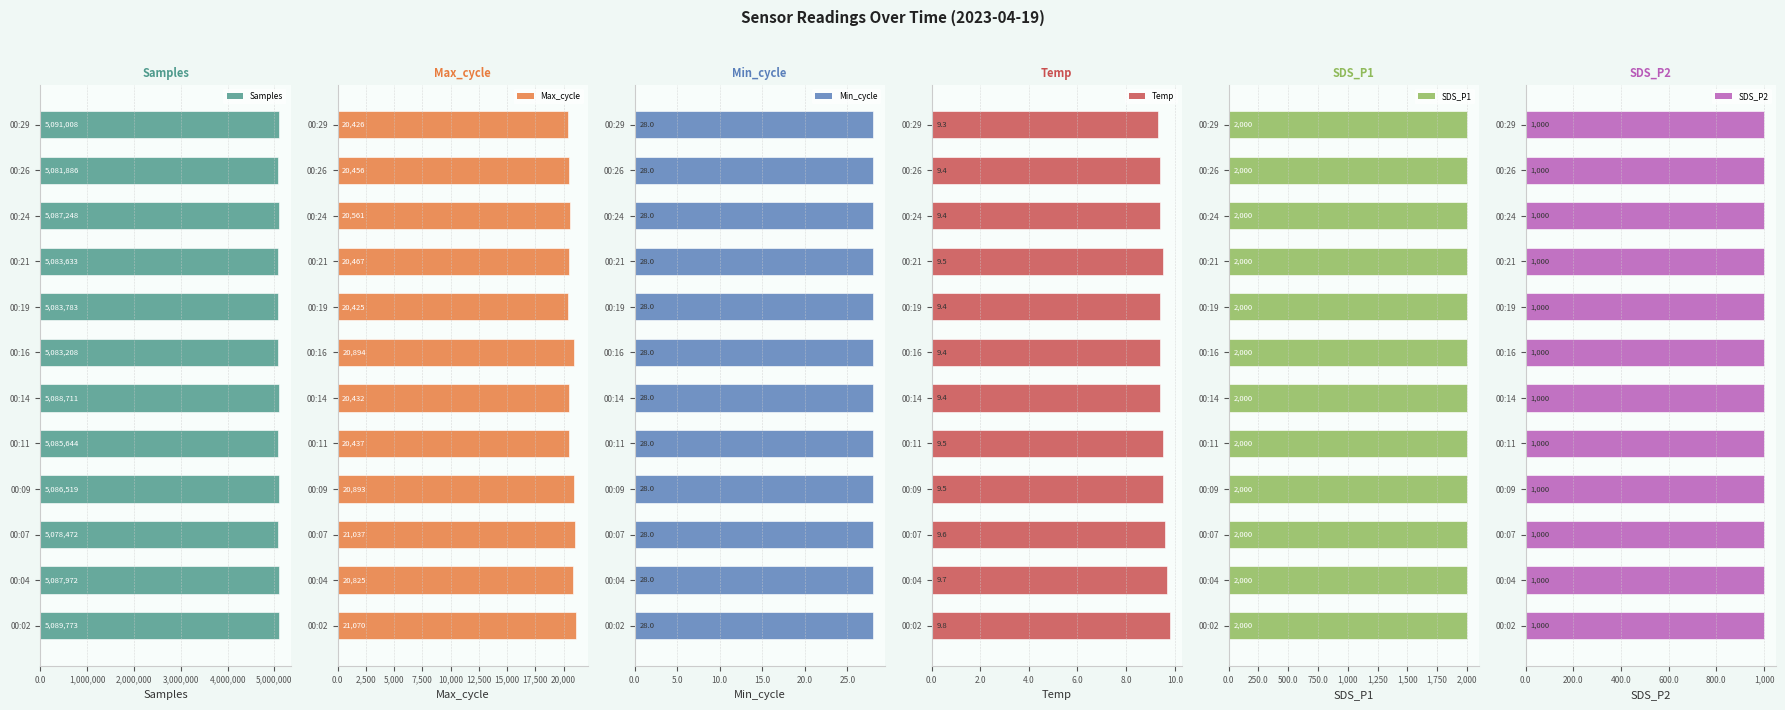

Is it true that Samples equals 2249606 at 00:19?

False